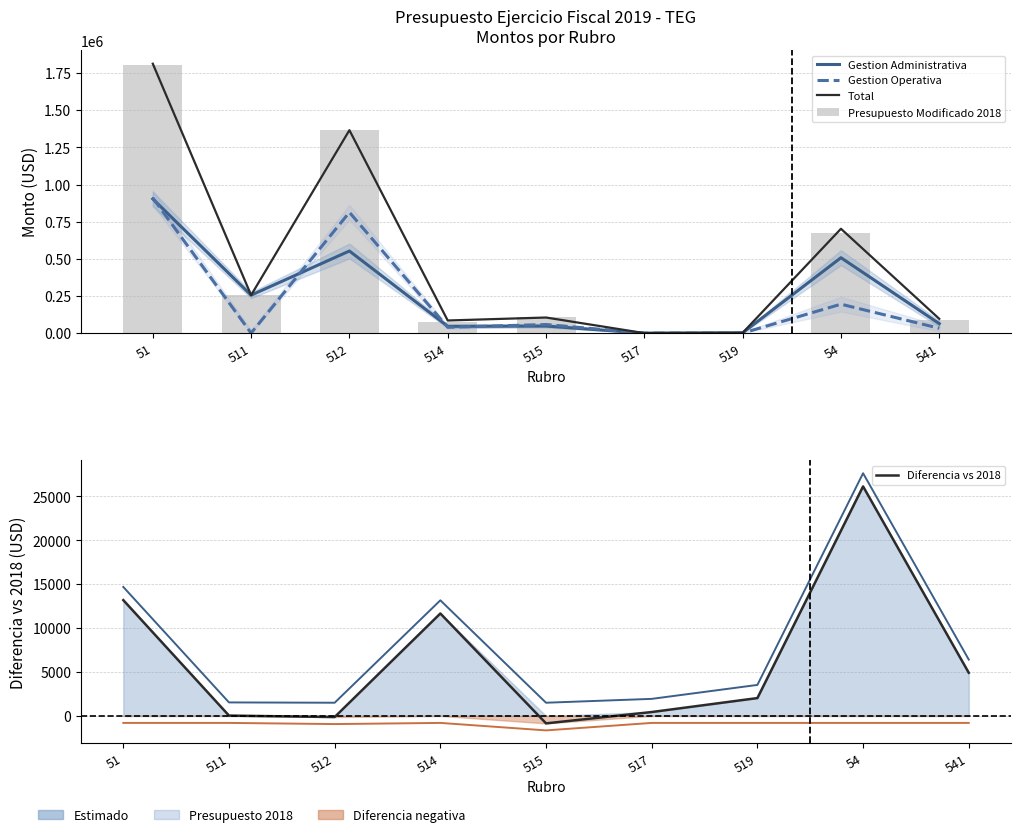

Where does the Total series first go above 104940?

51